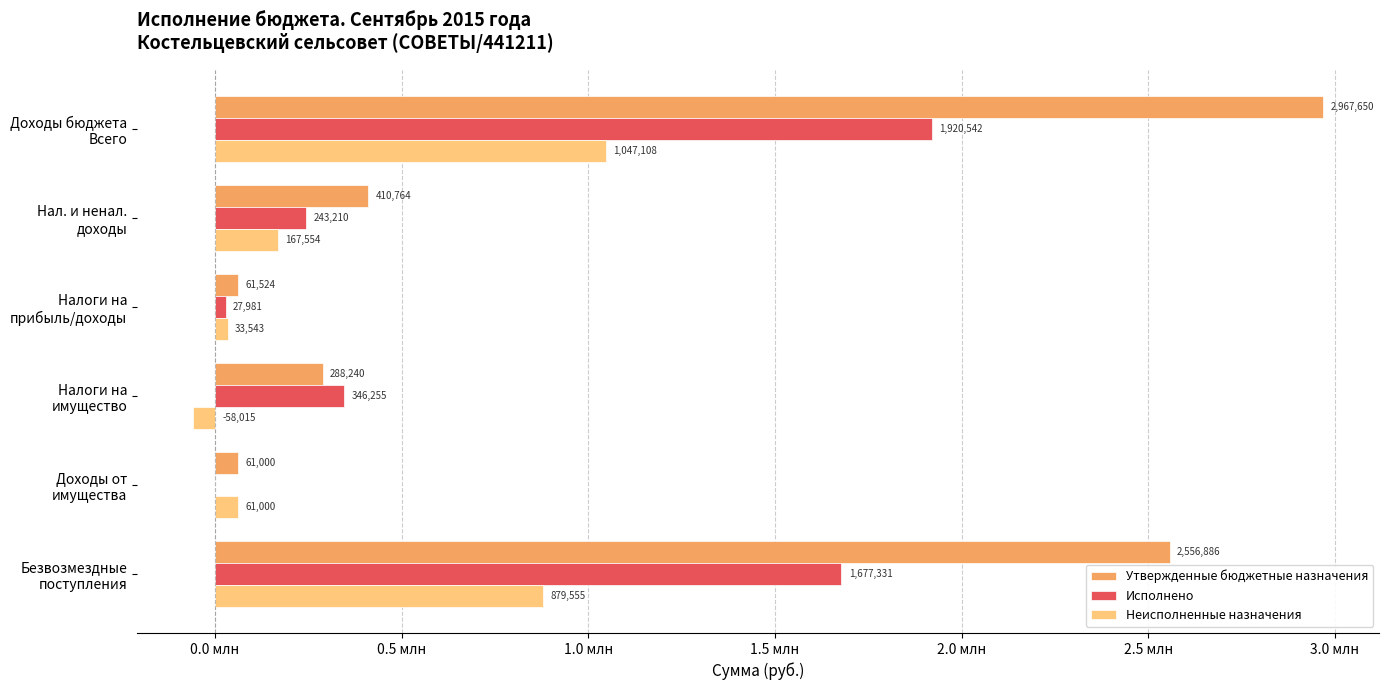

What are all the series names shown in the legend?

Утвержденные бюджетные назначения, Исполнено, Неисполненные назначения